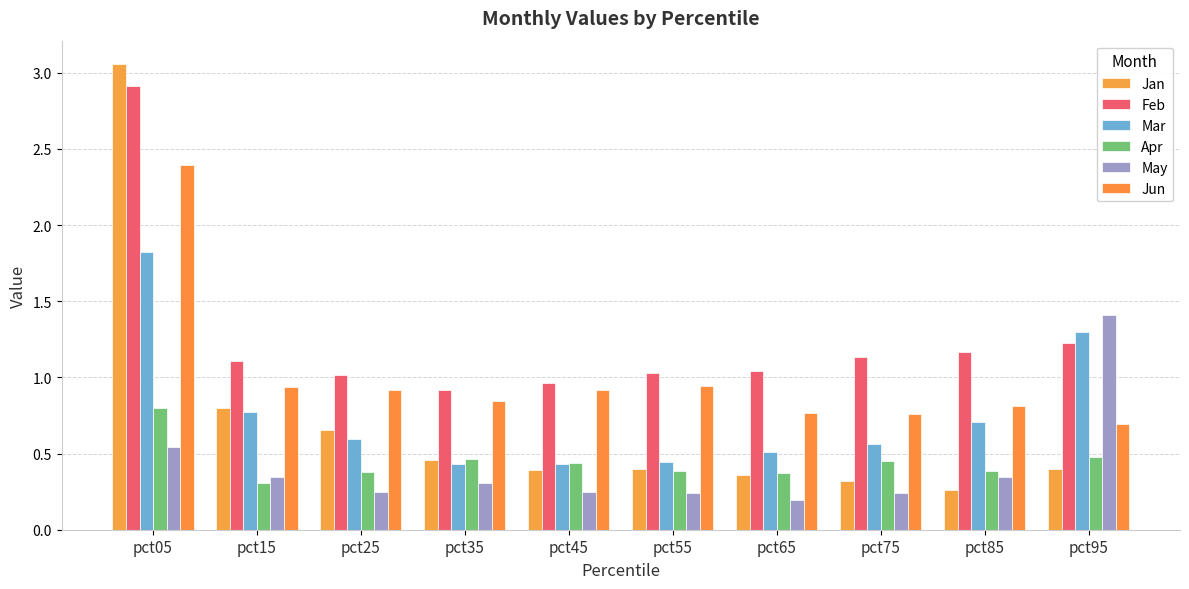

Count the number of data series in this chart.

6